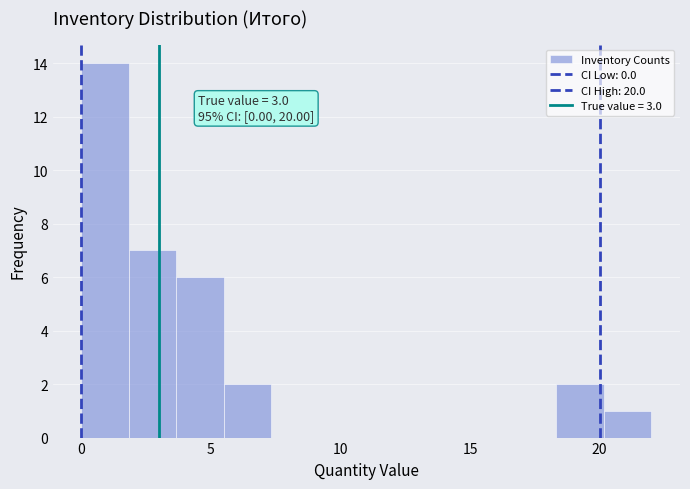

Read against the x-axis, roughly where is the centre of the tallest bar?

1.0